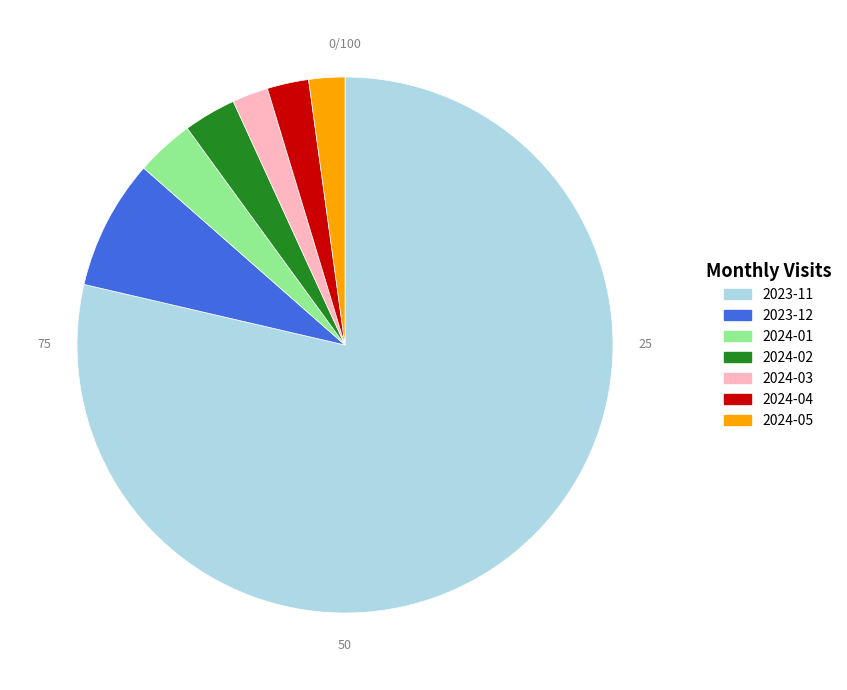

Is the sum of 2023-11 and 2024-03 greater than half?

Yes